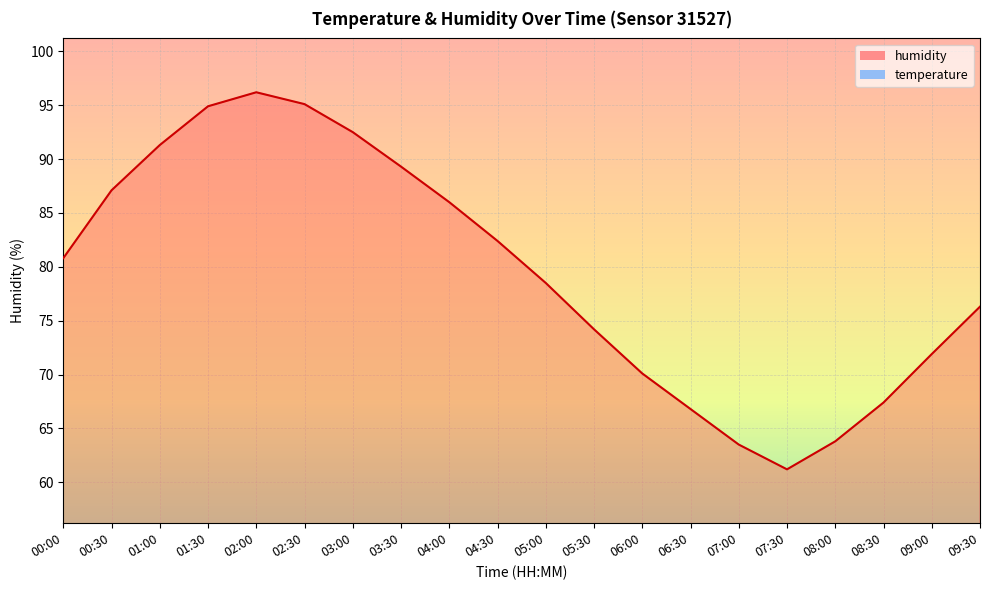

List the labels in order of temperature value, smallest first.

02:00, 01:30, 02:30, 03:00, 01:00, 03:30, 00:30, 04:00, 00:00, 04:30, 05:00, 09:30, 05:30, 09:00, 06:00, 08:30, 06:30, 08:00, 07:00, 07:30